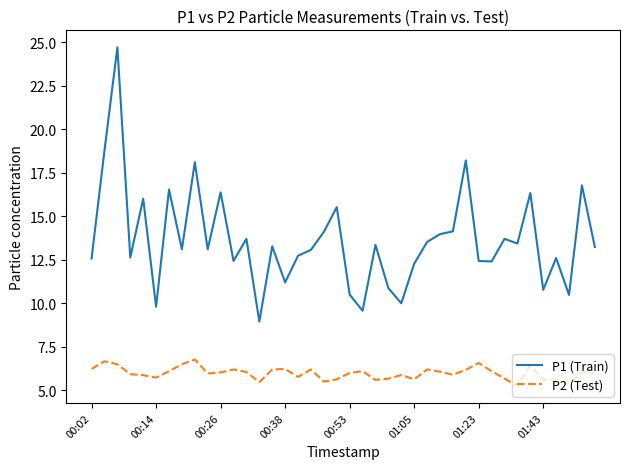

True or false: P1 (Train) and P2 (Test) cross at least once.

False